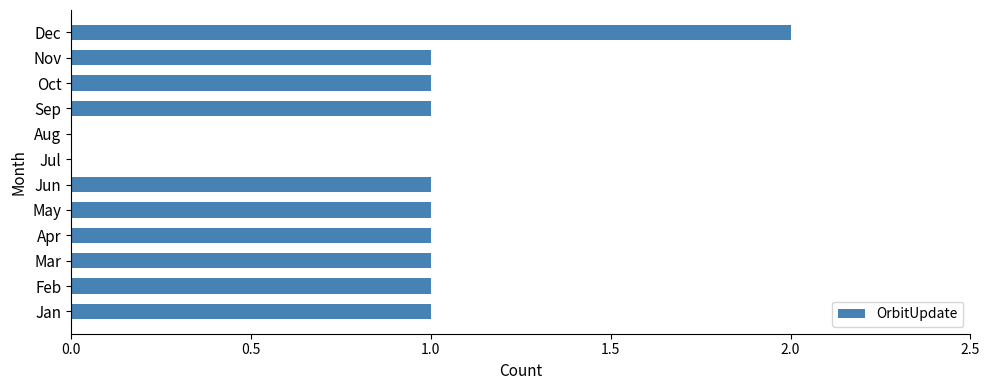

At which category does the chart reach its peak across all series?

Dec